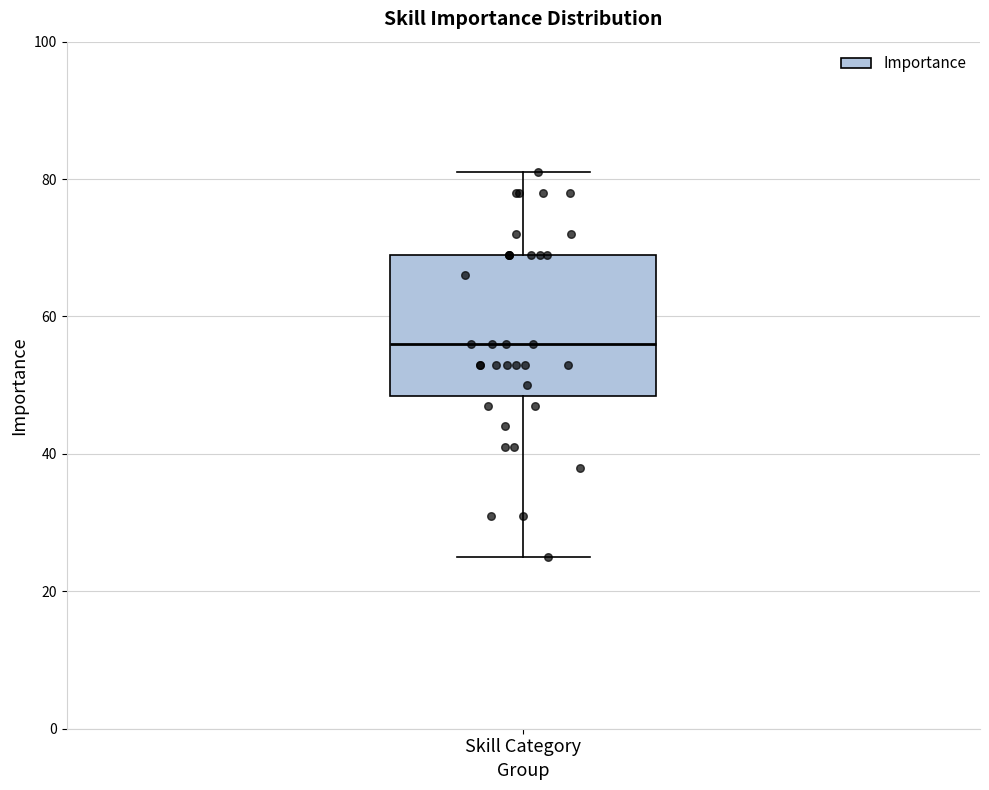

Where does the lower whisker of the box for Skill Category end on the y-axis? The values are not printed on the chart, so give them approximately, as read against the axis.

26